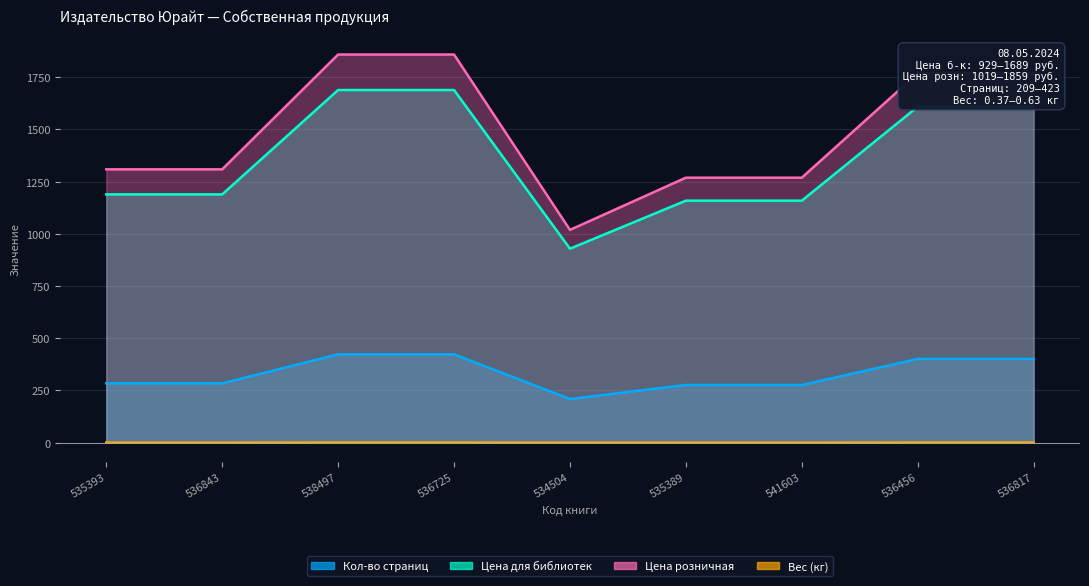

Between 536456 and 535393, which is larger?

536456